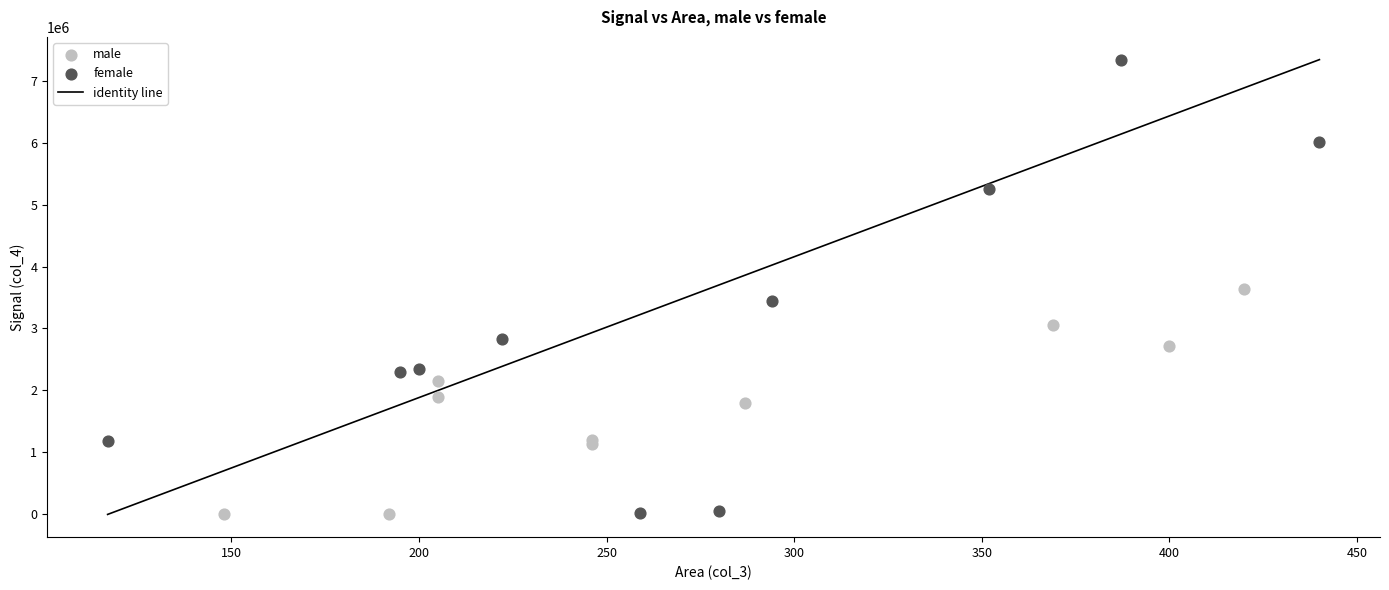

Which series contains the highest Y value?

female